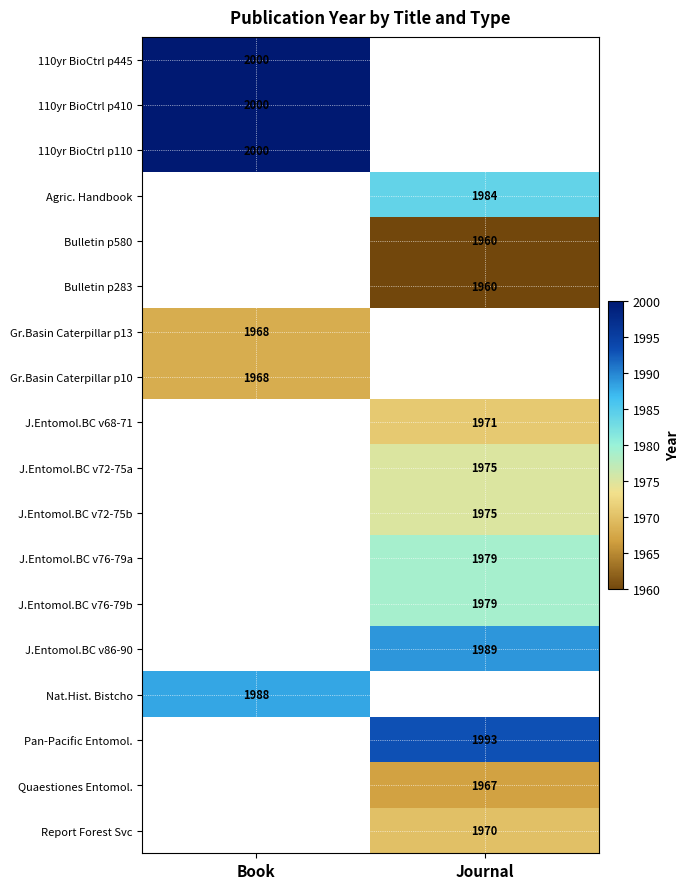

True or false: J.Entomol.BC v76-79b has a value of 1050 at Journal.

False